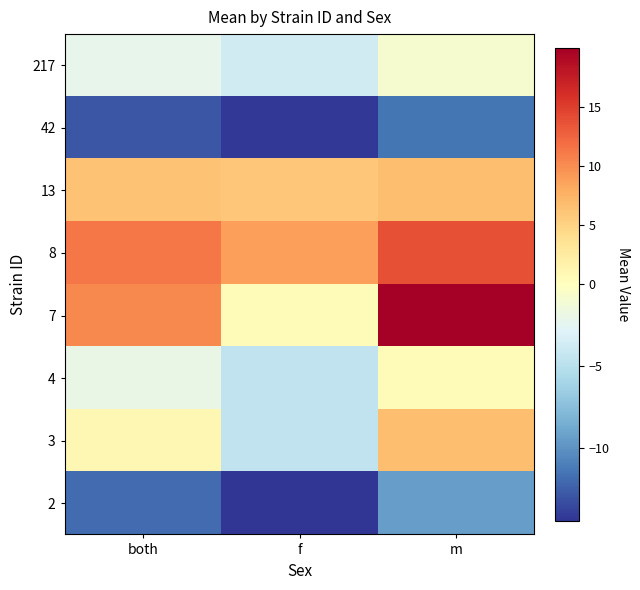

At which category is the sum across all series the highest?

m